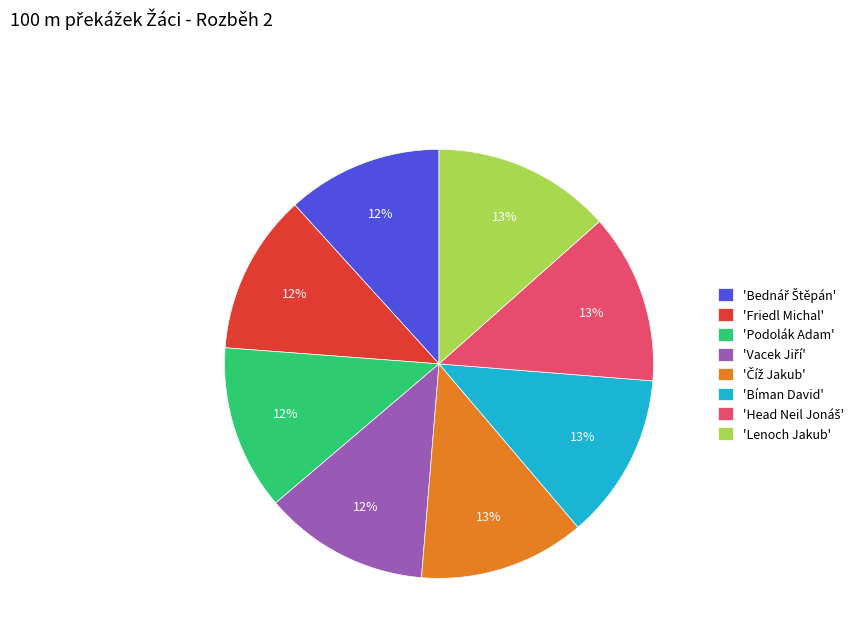

Is it true that 'Lenoch Jakub' is 19% of the pie?

False